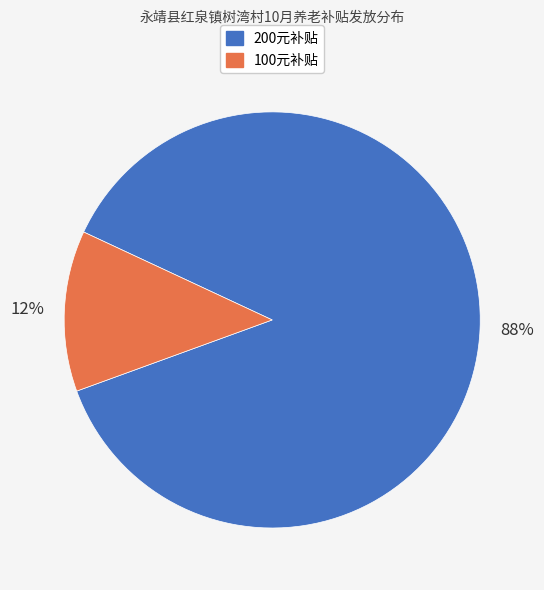

Is there any slice that represents more than half of the pie?

Yes